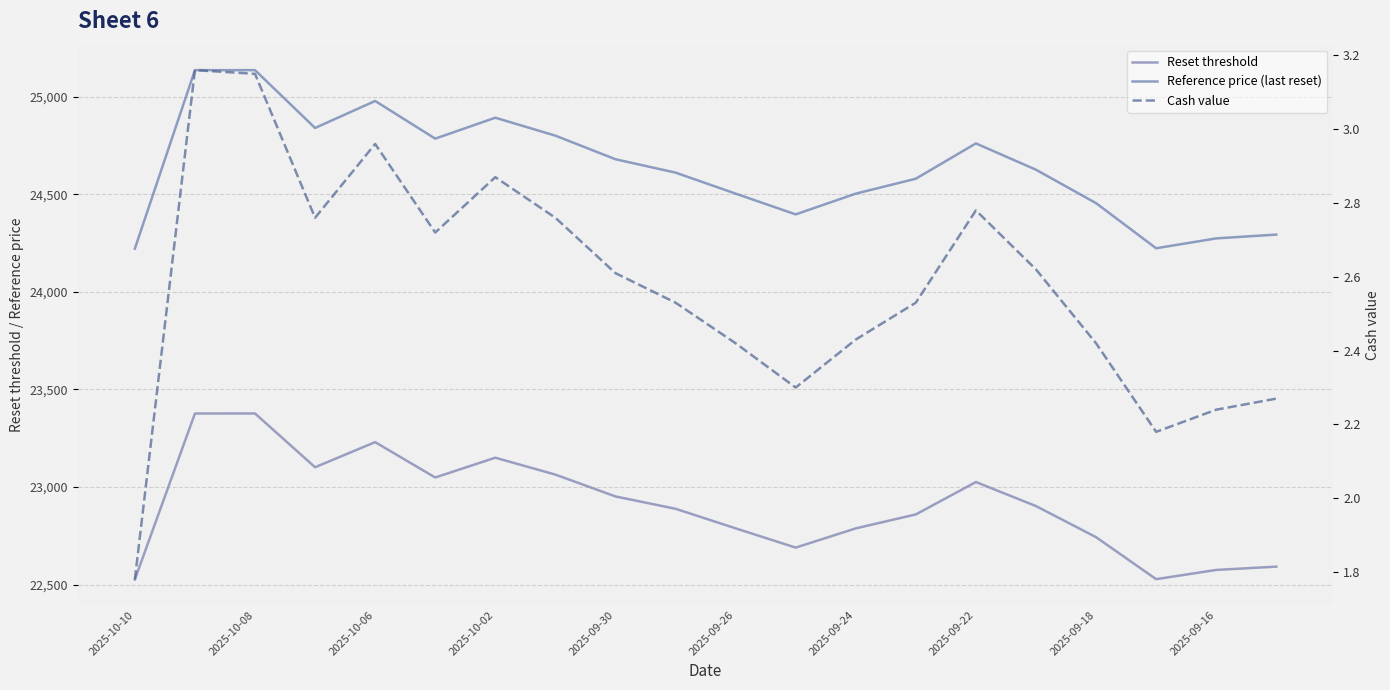

True or false: Cash value and Reset threshold cross at least once.

False